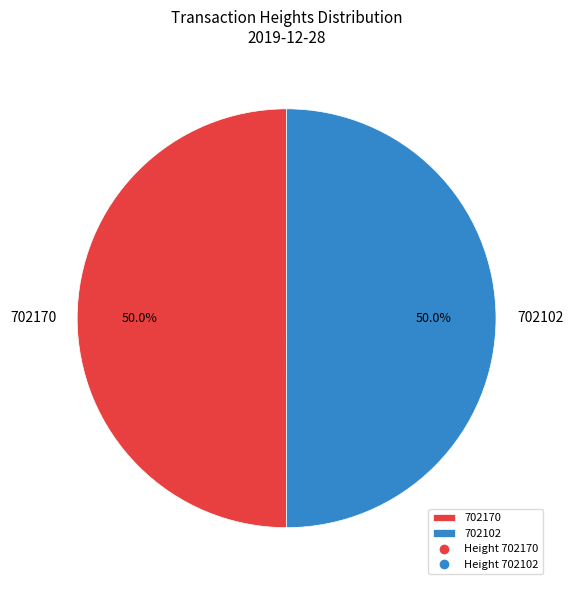

What percentage do 702102 and 702170 together represent?

100.0%